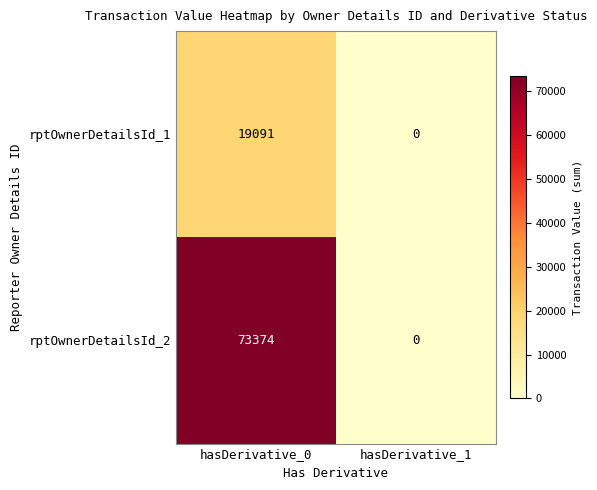

What is the difference between the rptOwnerDetailsId_2 values at hasDerivative_0 and hasDerivative_1?

73374